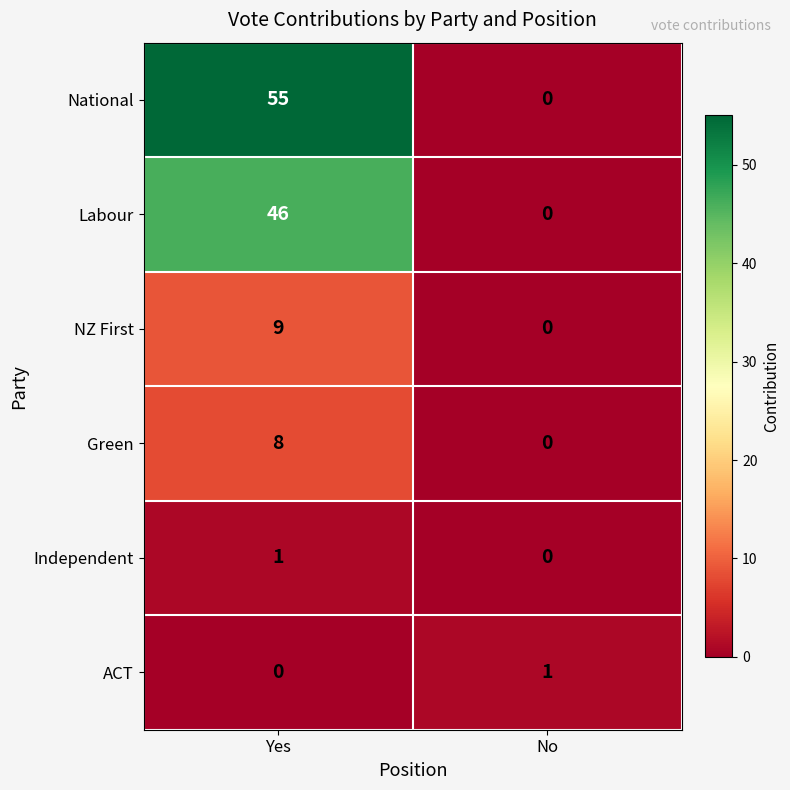

Reading left to right, extract all data points from this chart.

National: 55	0
Labour: 46	0
NZ First: 9	0
Green: 8	0
Independent: 1	0
ACT: 0	1